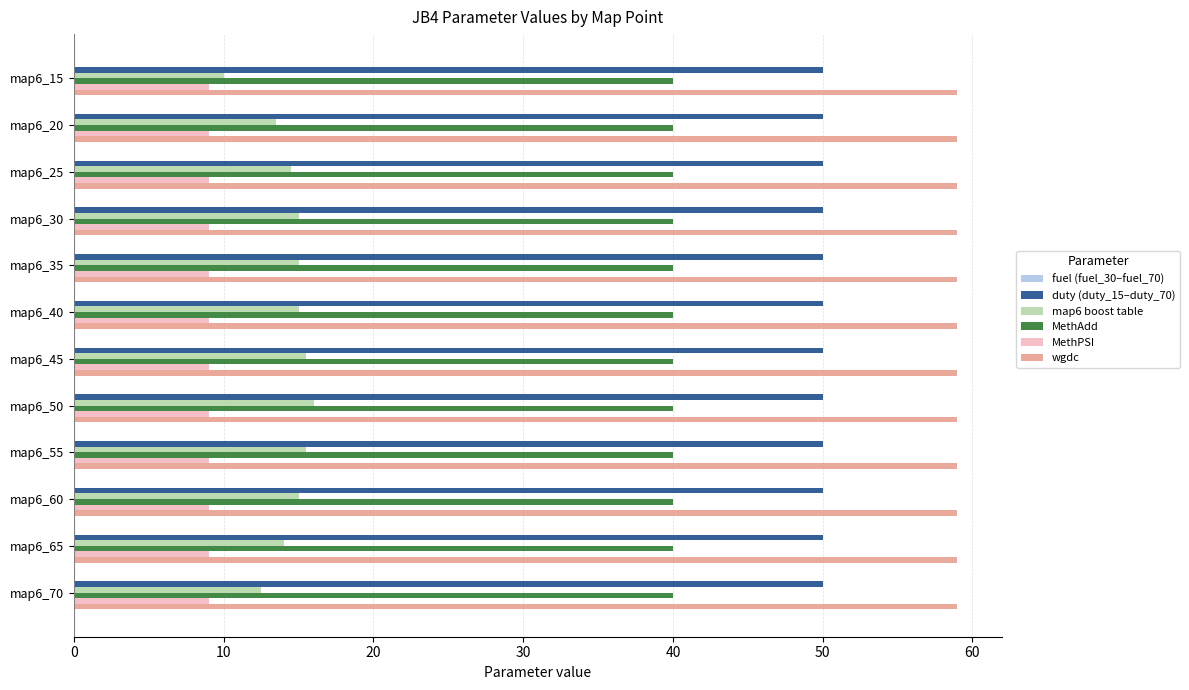

The value of MethAdd at map6_45 is 60.0. True or false?

False